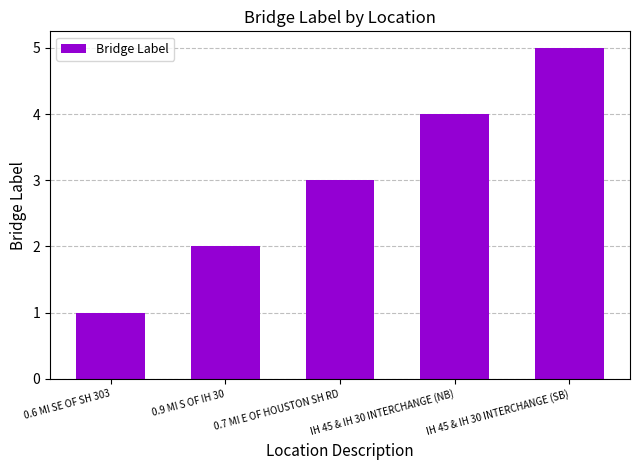

Reading right to left, transcribe all the data shown in this chart.

IH 45 & IH 30 INTERCHANGE (SB)=5	IH 45 & IH 30 INTERCHANGE (NB)=4	0.7 MI E OF HOUSTON SH RD=3	0.9 MI S OF IH 30=2	0.6 MI SE OF SH 303=1